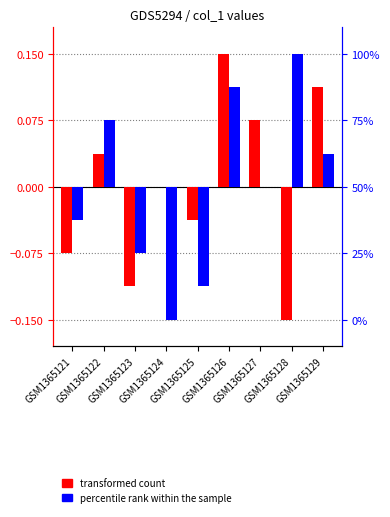

Are the bars grouped side by side (vs. stacked)?

Yes